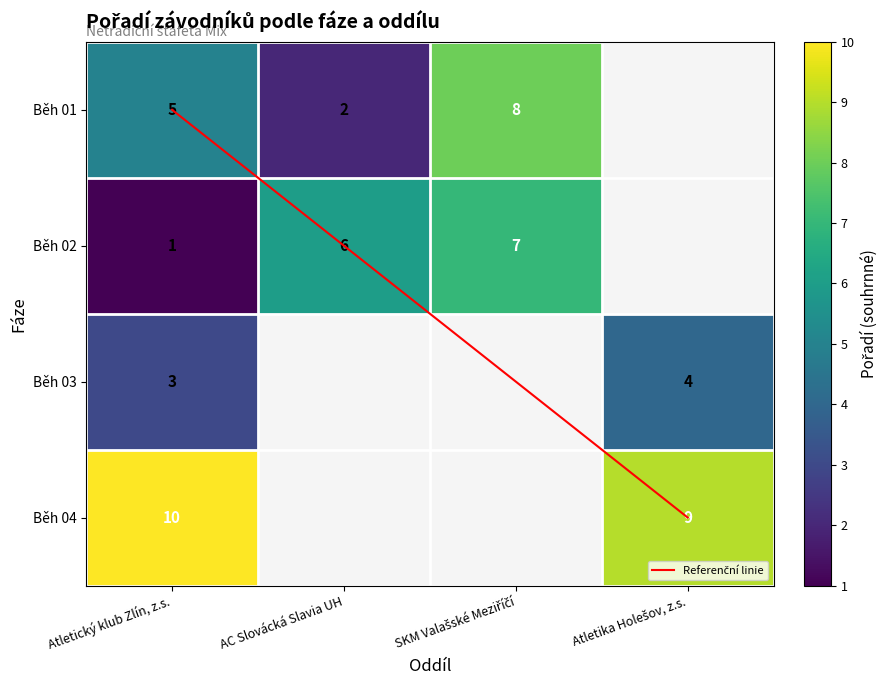

Is the value of Běh 02 at Atletický klub Zlín, z.s. greater than the value of Běh 03 at Atletický klub Zlín, z.s.?

No